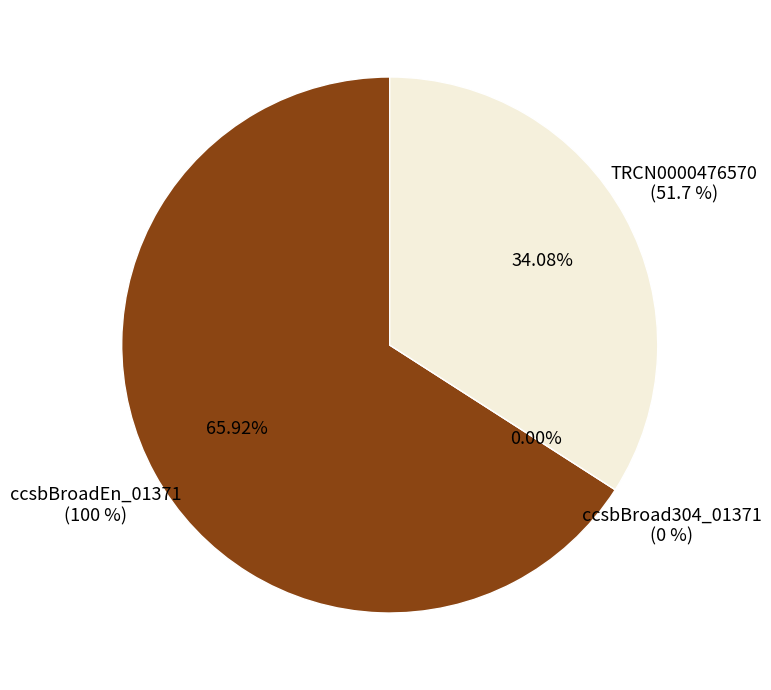

Does ccsbBroadEn_01371 represent more than half of the total?

Yes